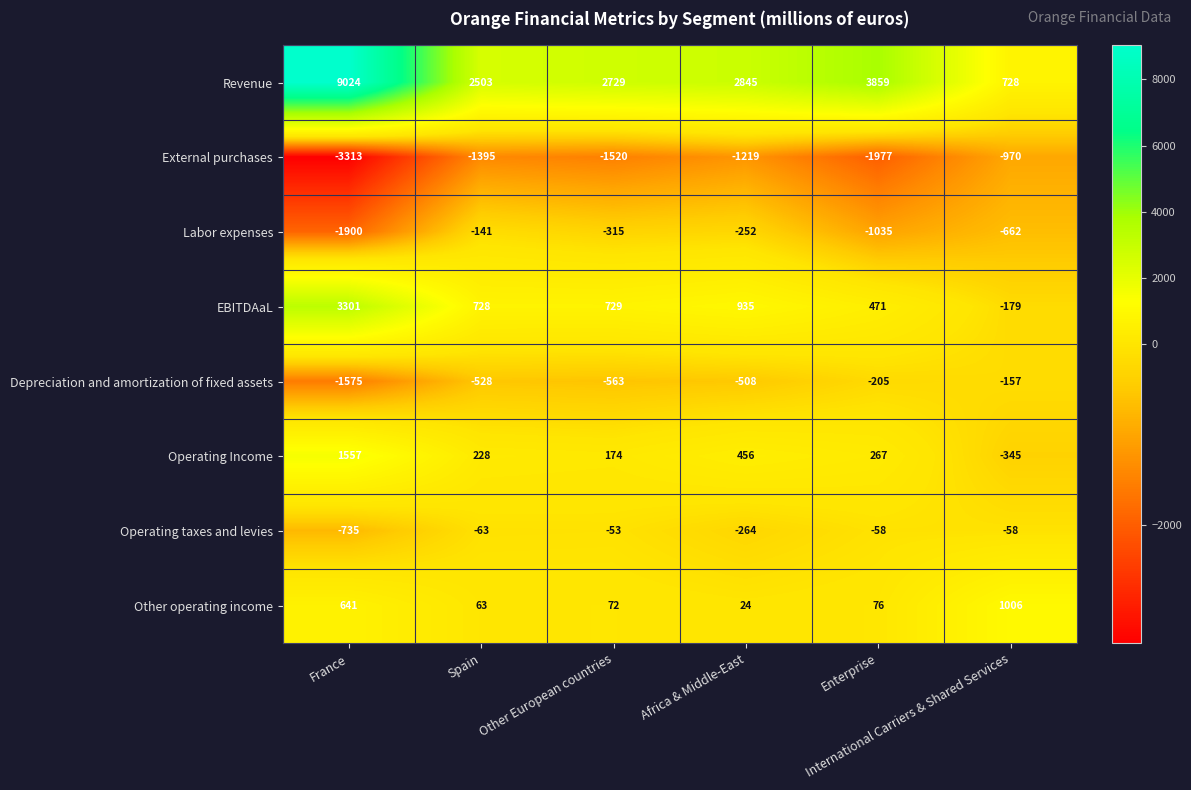

What is the lowest value of the Labor expenses series?

-1900